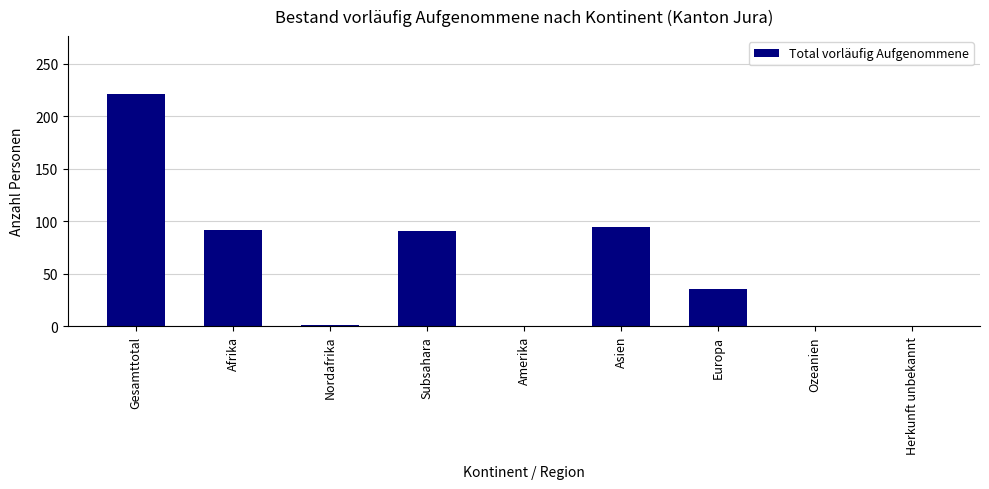

Between Afrika and Europa, which is larger?

Afrika